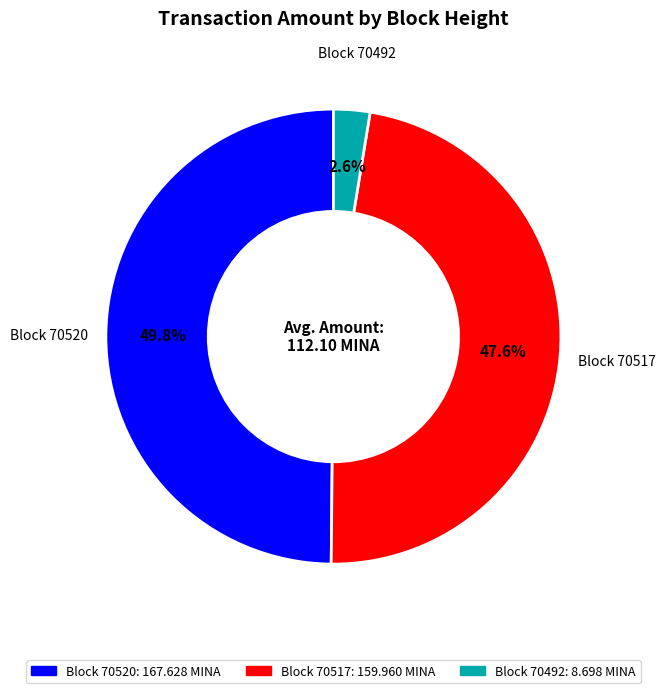

Is there any slice that represents more than half of the pie?

No